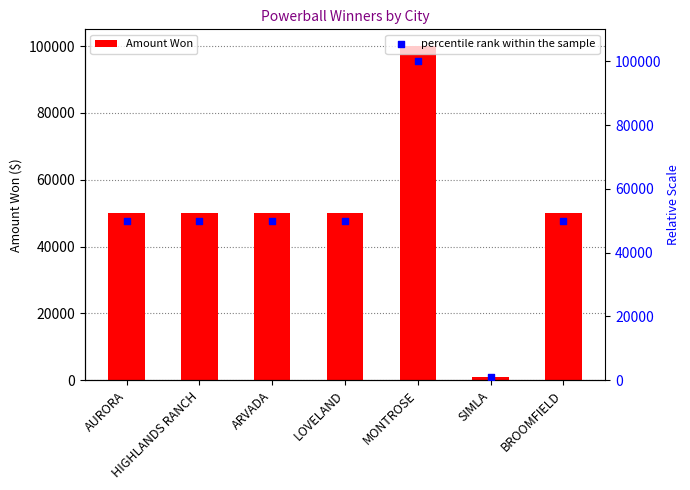

Which series has the largest total across all categories?

Amount Won